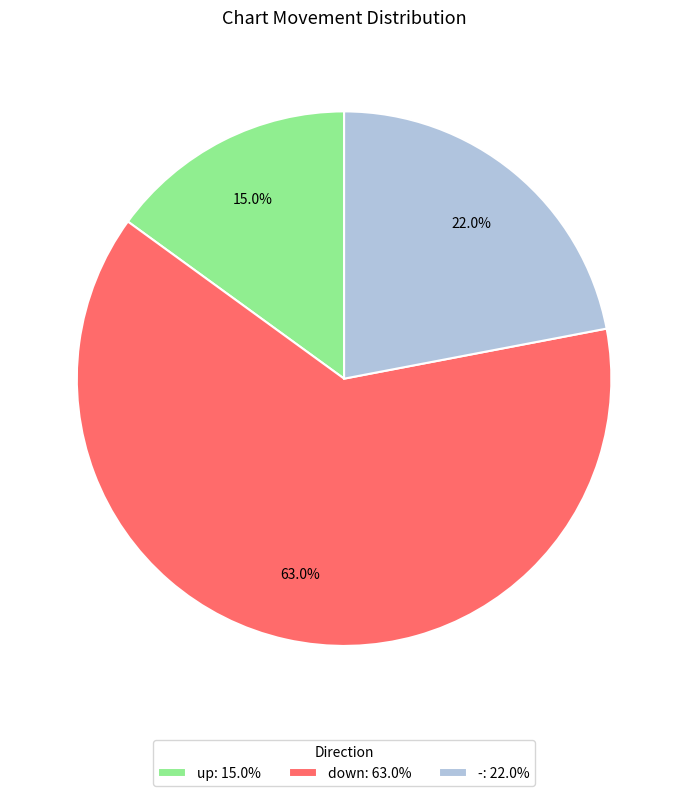

Which category accounts for the majority?

down